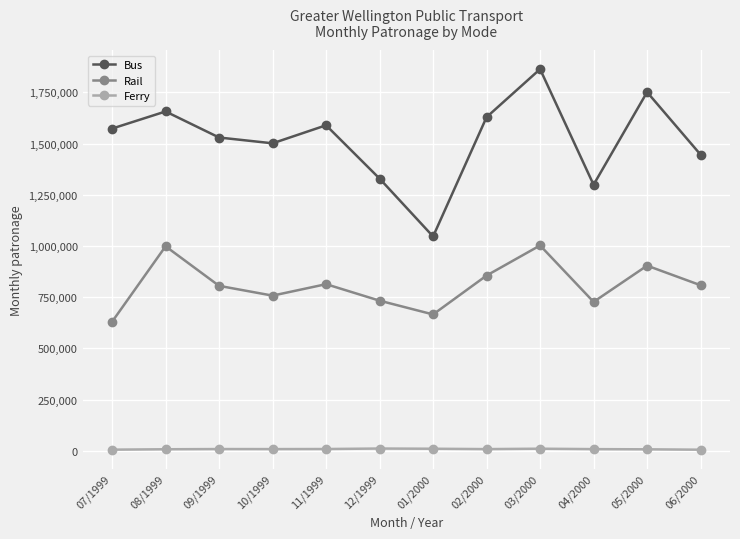

What is the sum of the Ferry values at 09/1999 and 07/1999?

13147